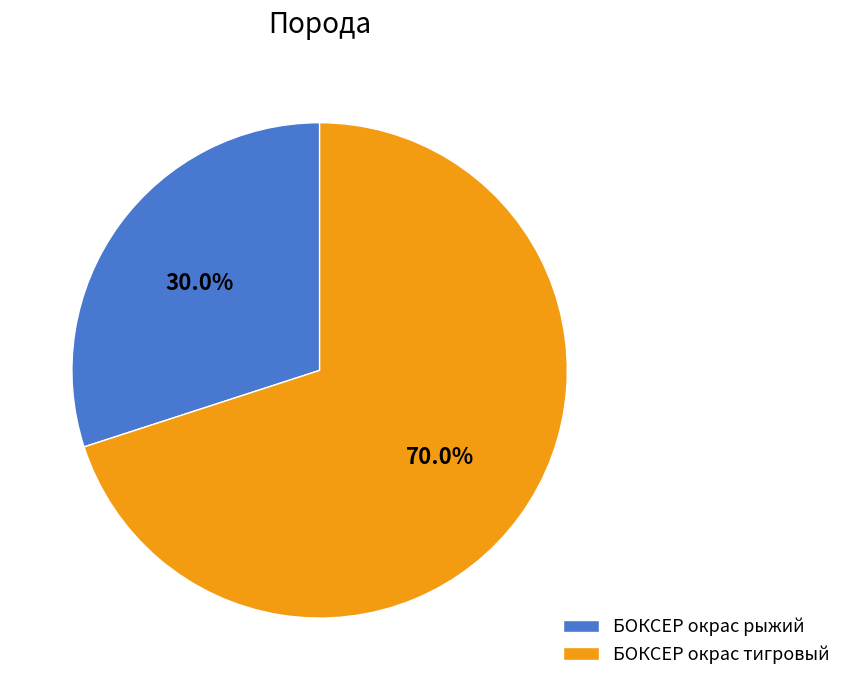

Which category has the biggest portion of the pie?

БОКСЕР окрас тигровый